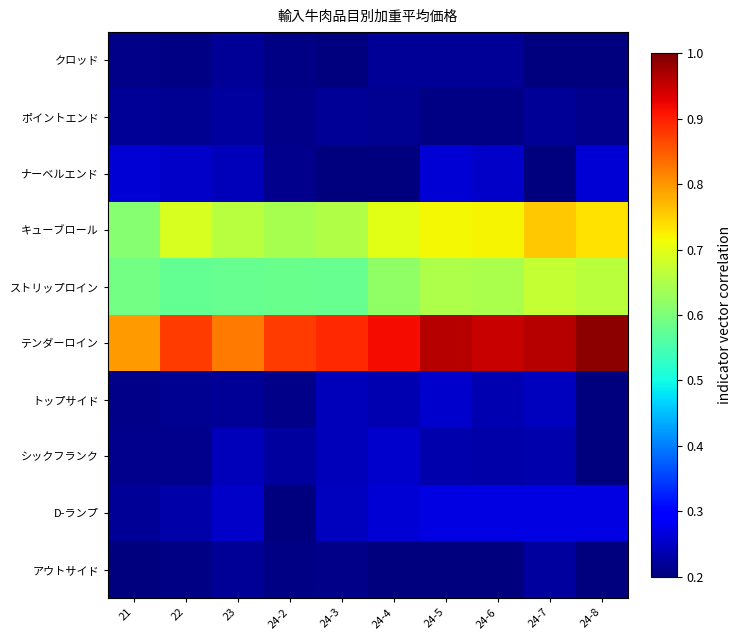

Which category has the lowest value across all series?

24-3